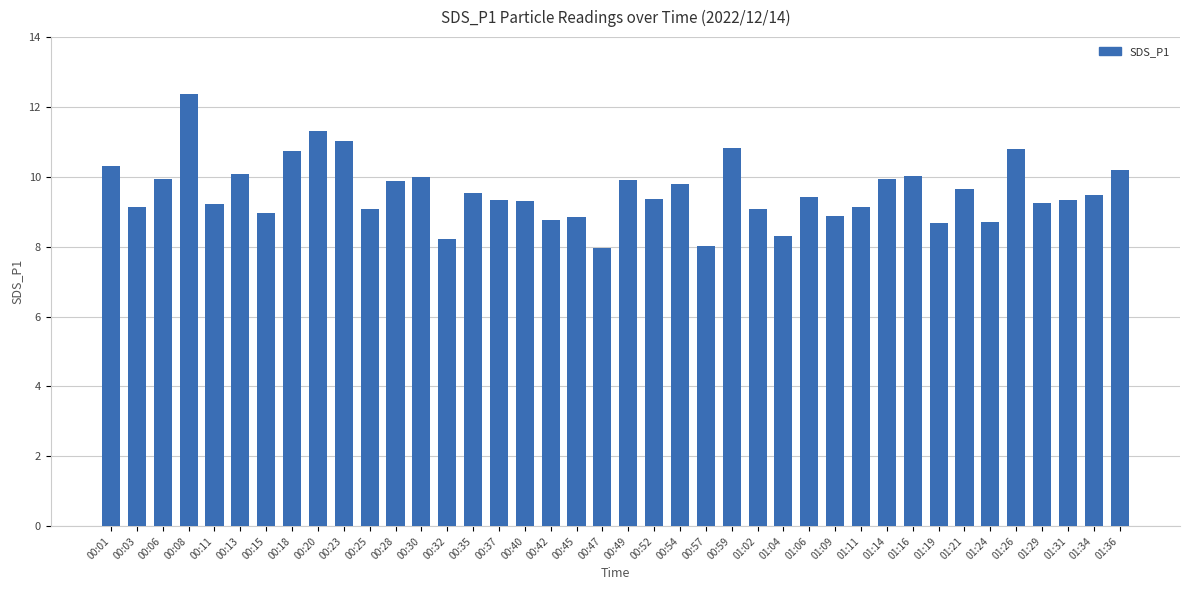

What is the sum of all values?

382.9